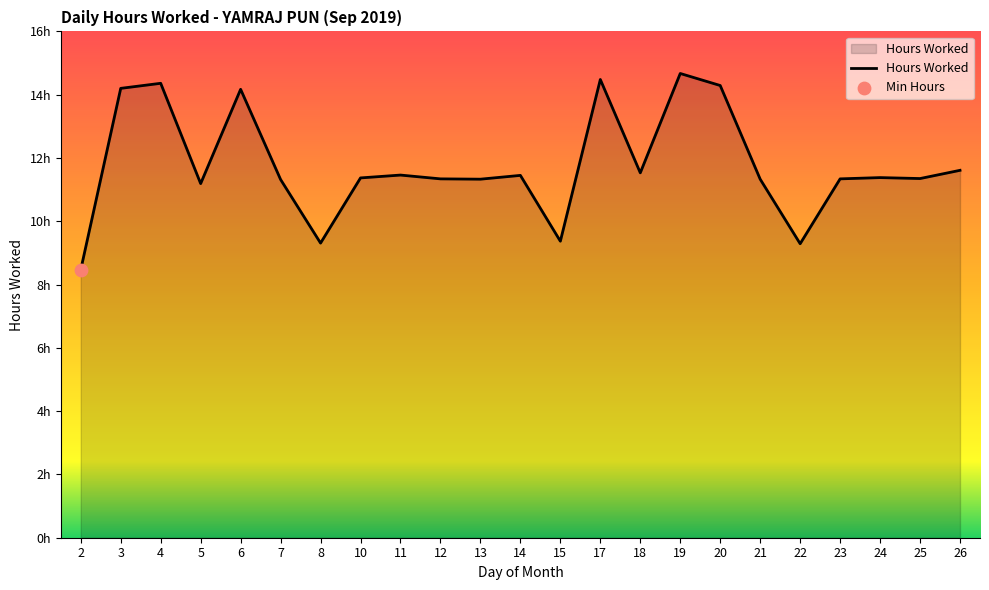

Is this an area chart (filled region under the line)?

Yes